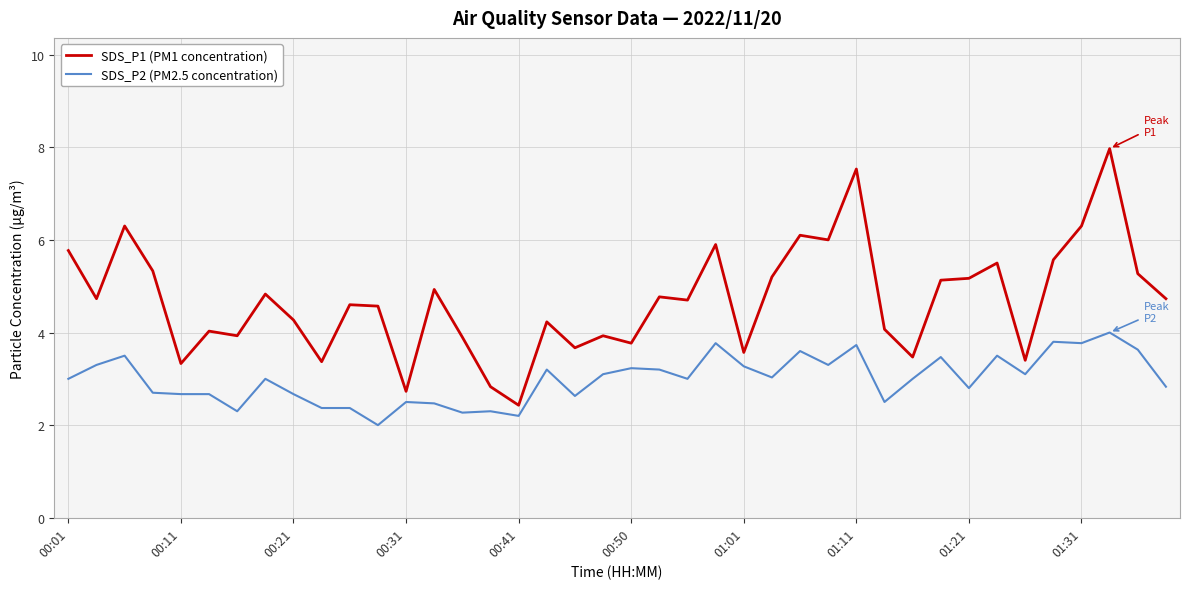

Which series has the largest total across all categories?

SDS_P1 (PM1 concentration)